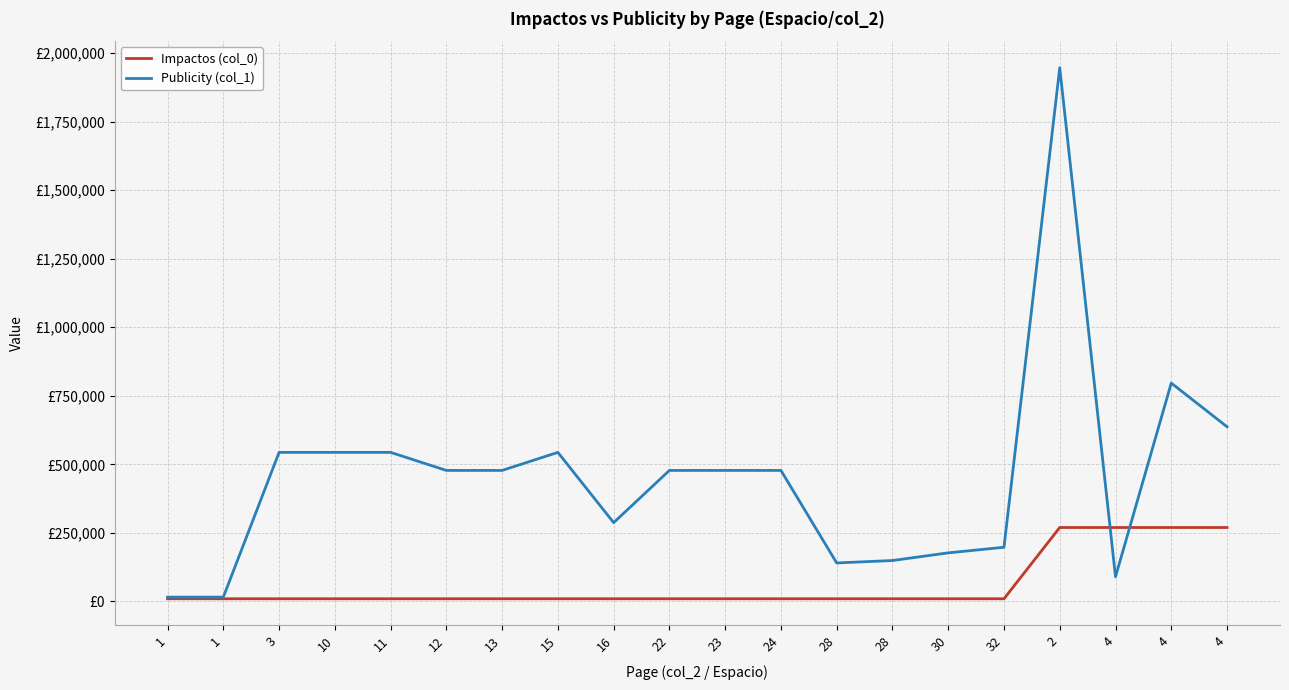

What are all the series names shown in the legend?

Impactos (col_0), Publicity (col_1)